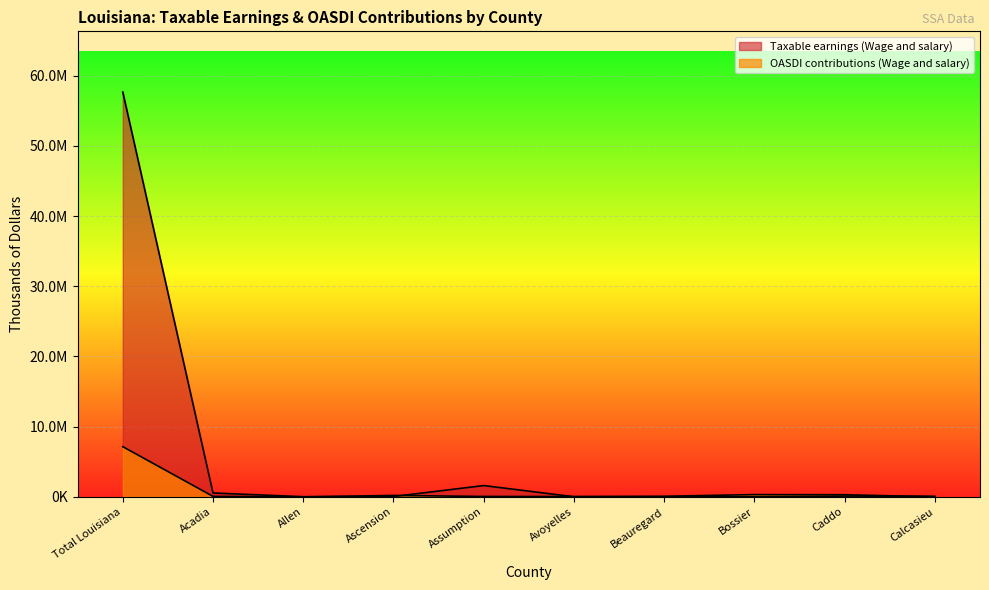

True or false: OASDI contributions (Wage and salary) has a value of 63687 at Avoyelles.

False